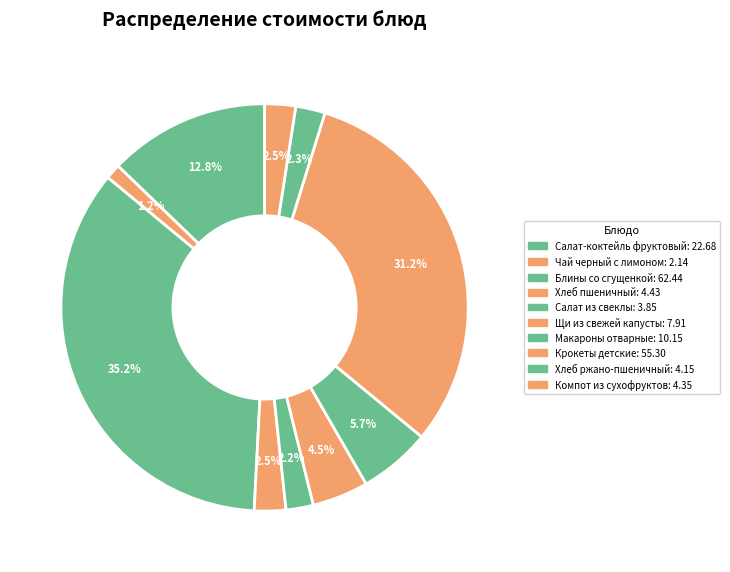

To the nearest percent, what is the difference between the largest and smallest slice percentages?

34%